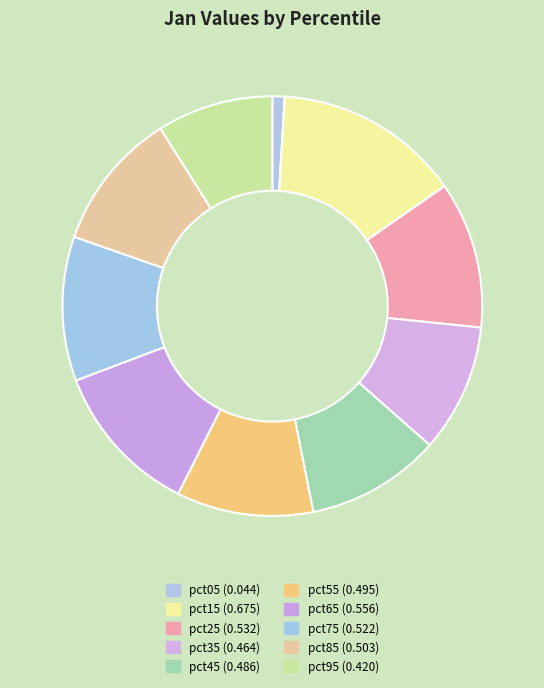

To the nearest percent, what is the difference between the pct55 and pct15 slice percentages?

4%